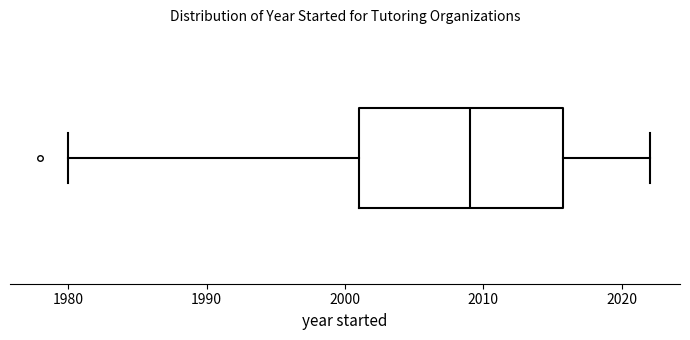

Where is the left edge of the box on the x-axis? The values are not printed on the chart, so give them approximately, as read against the axis.

2001